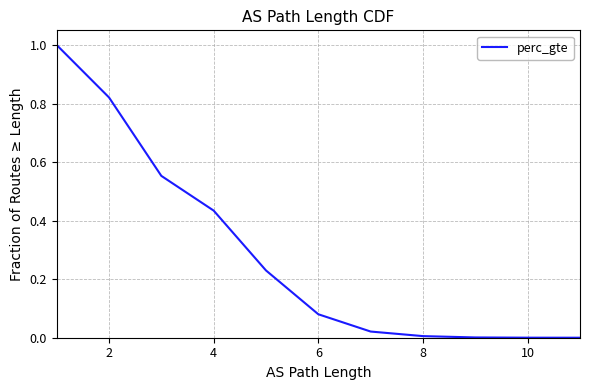

Does the chart display data point markers on the line(s)?

No